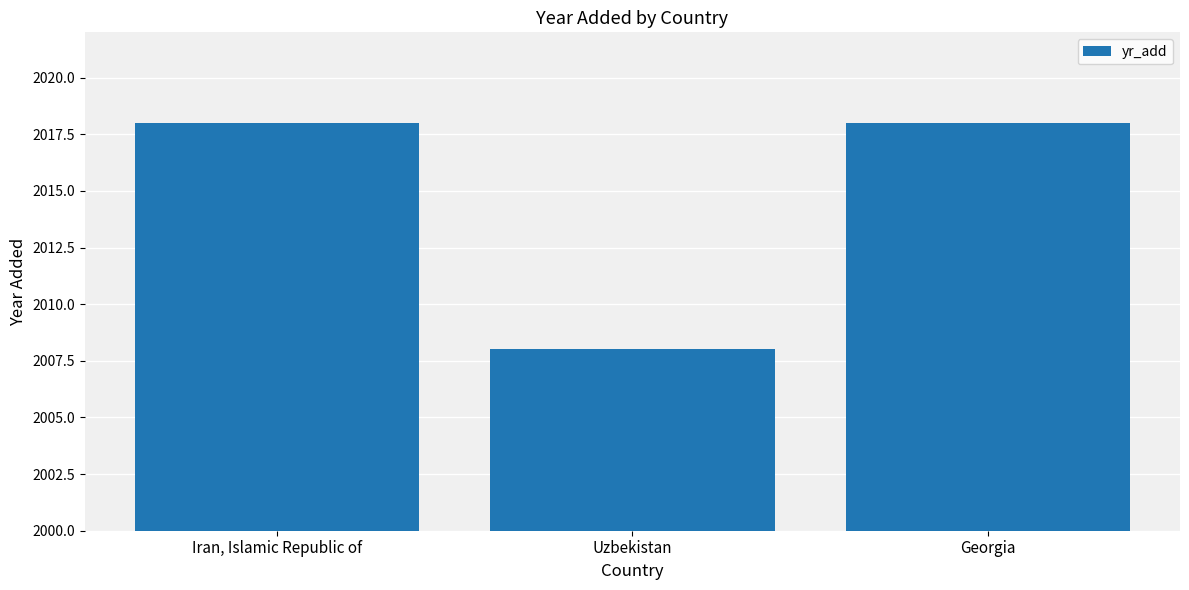

The chart shows a value of 2912 at Uzbekistan. True or false?

False